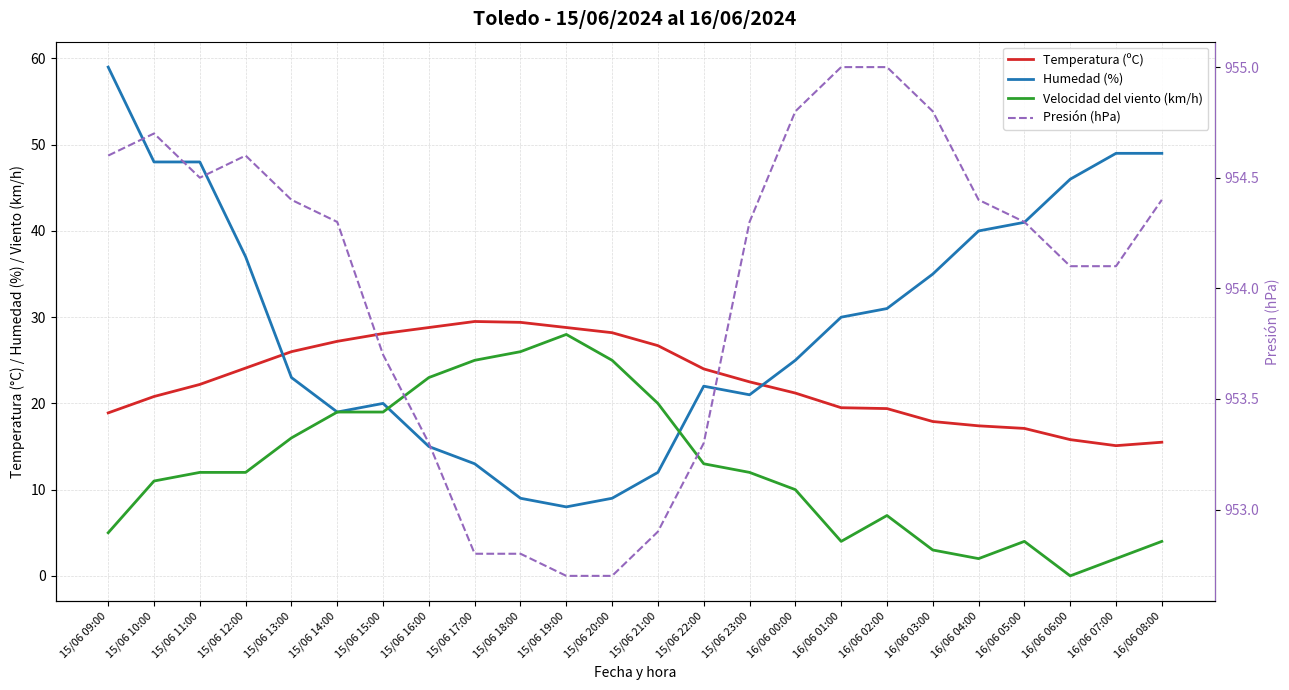

How many categories are shown in the chart?

24